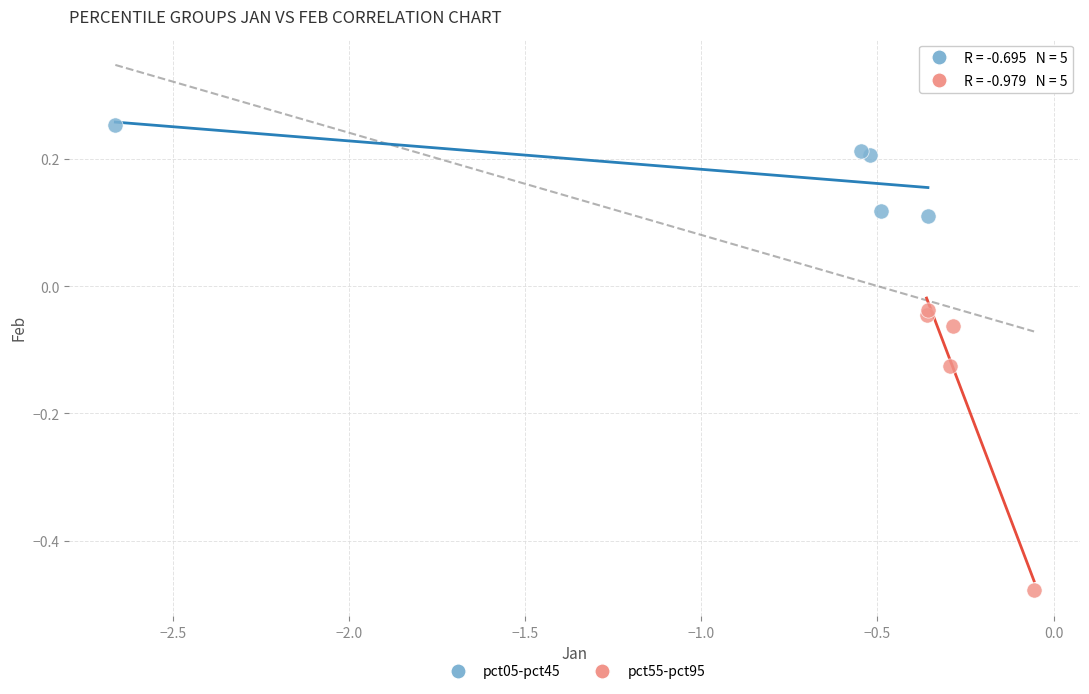

Which series reaches the minimum Y coordinate?

pct55-pct95